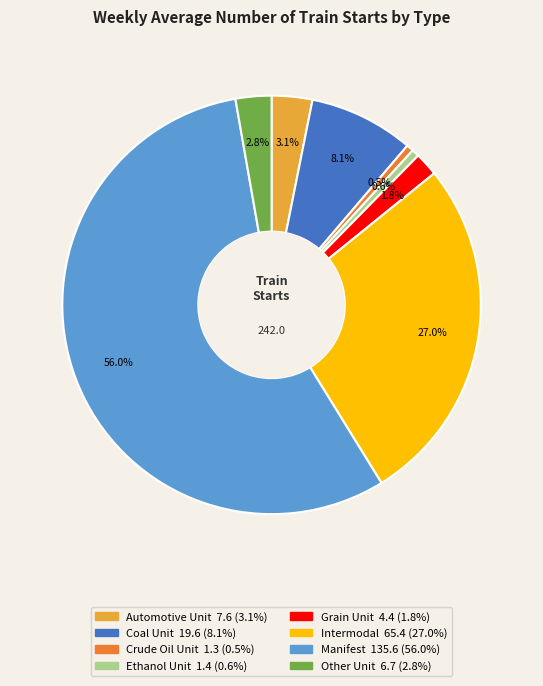

To the nearest percent, what is the combined percentage of Ethanol Unit and Automotive Unit?

4%